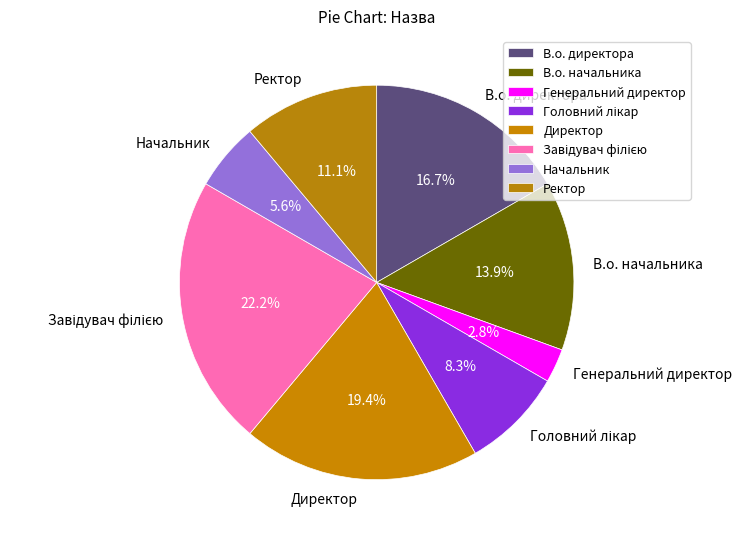

To the nearest percent, what portion does Генеральний директор represent?

3%